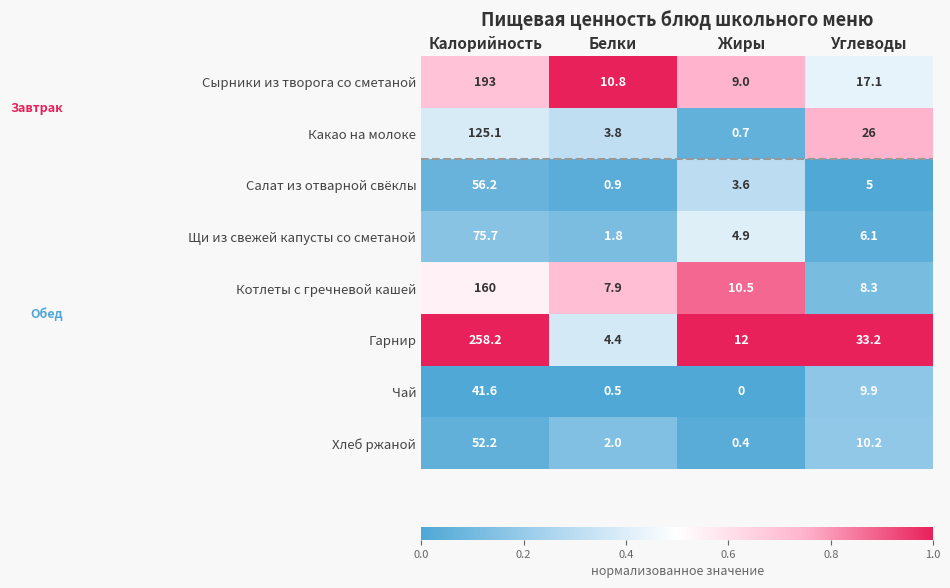

What is the difference between the maximum and second lowest values in the Какао на молоке series?

121.3